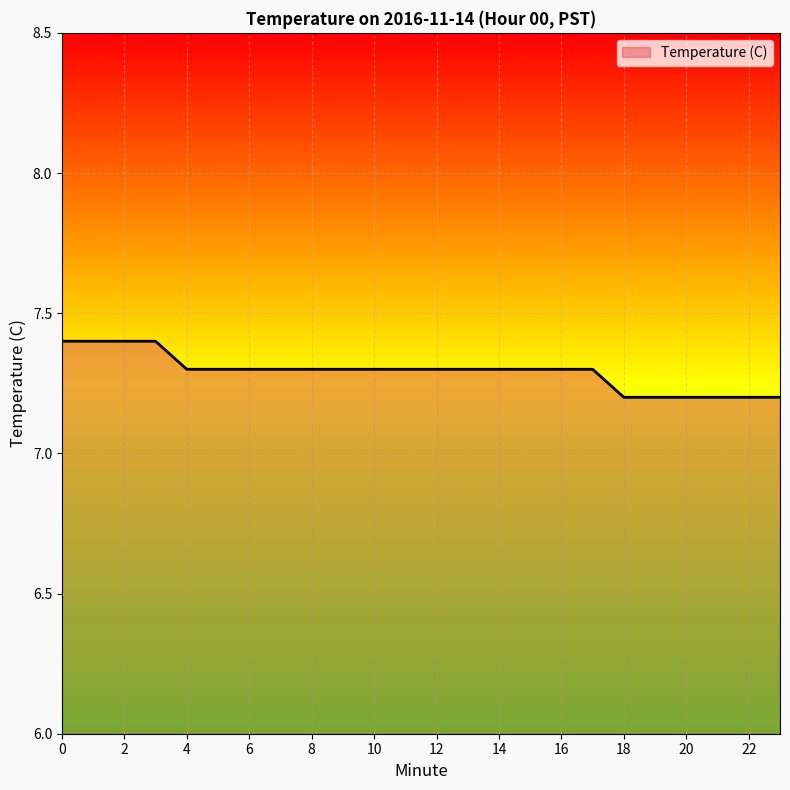

What is the difference between the maximum and minimum values?

0.2